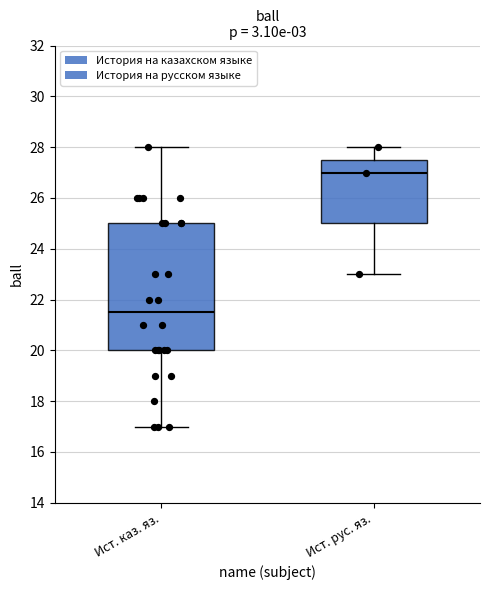

Where is the lower edge of the box for Ист. каз. яз. on the y-axis? The values are not printed on the chart, so give them approximately, as read against the axis.

20.0